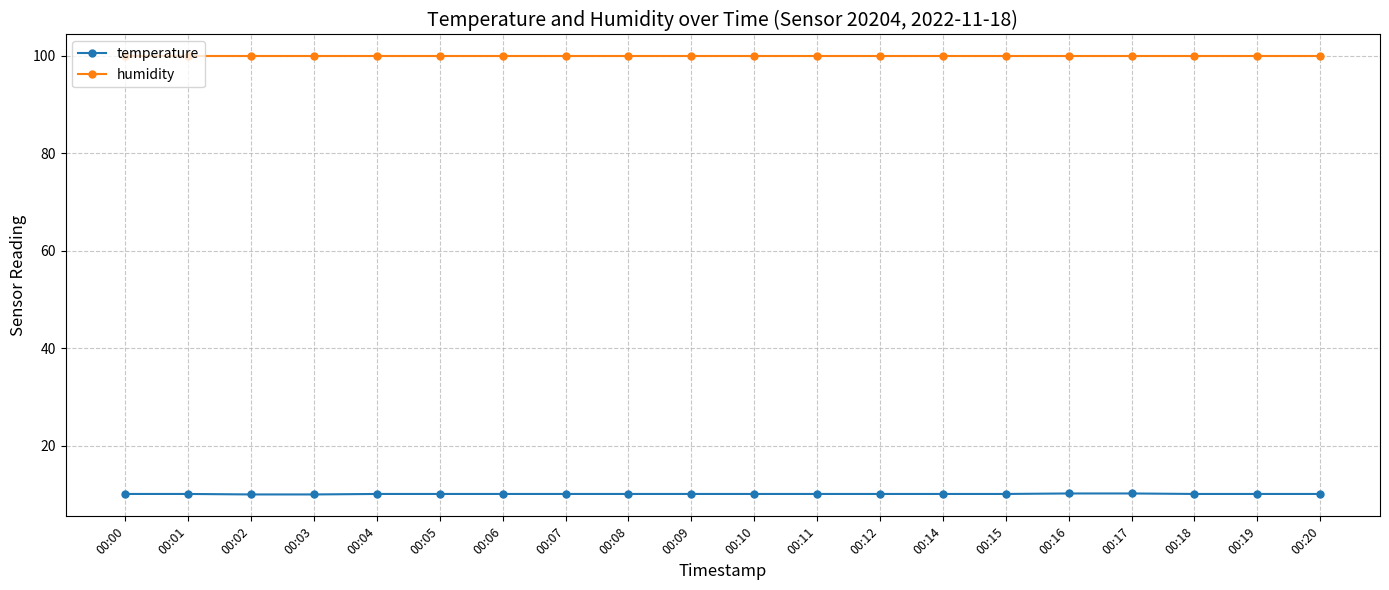

List the series in order of their peak value, lowest first.

temperature, humidity